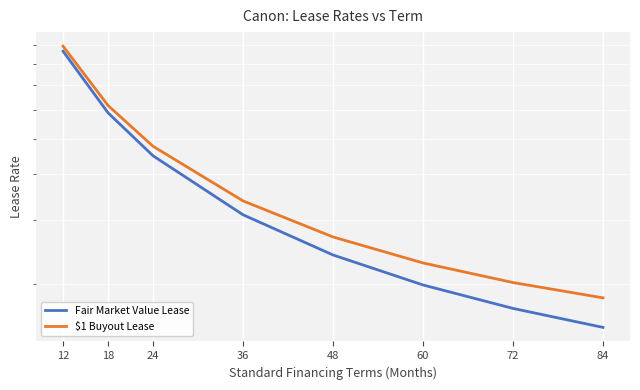

Which series has the largest total across all categories?

$1 Buyout Lease